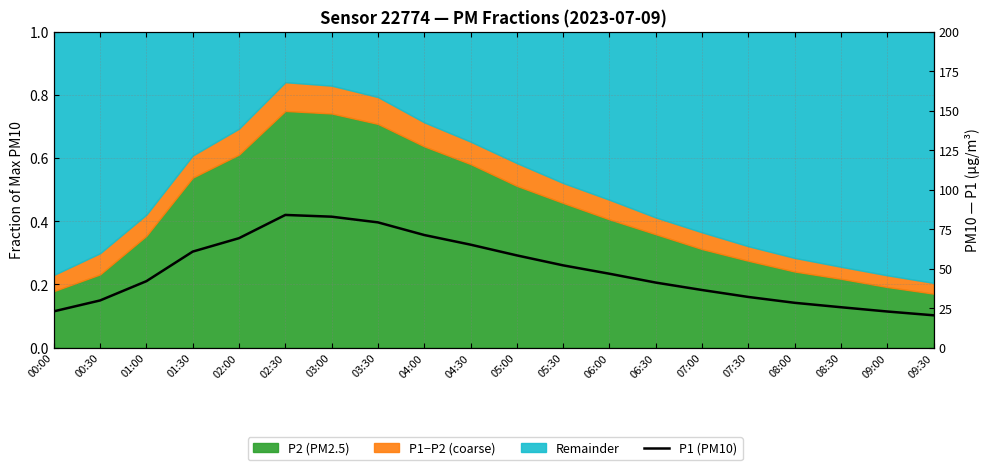

List the labels in order of value, largest first.

02:30, 03:00, 03:30, 04:00, 02:00, 04:30, 01:30, 05:00, 05:30, 06:00, 01:00, 06:30, 07:00, 07:30, 00:30, 08:00, 08:30, 00:00, 09:00, 09:30